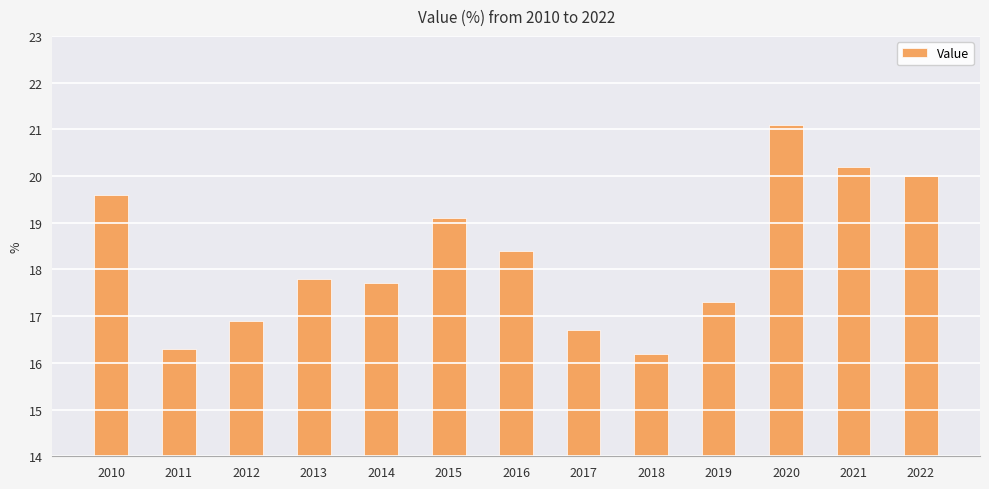

What is the smallest value displayed?

16.2